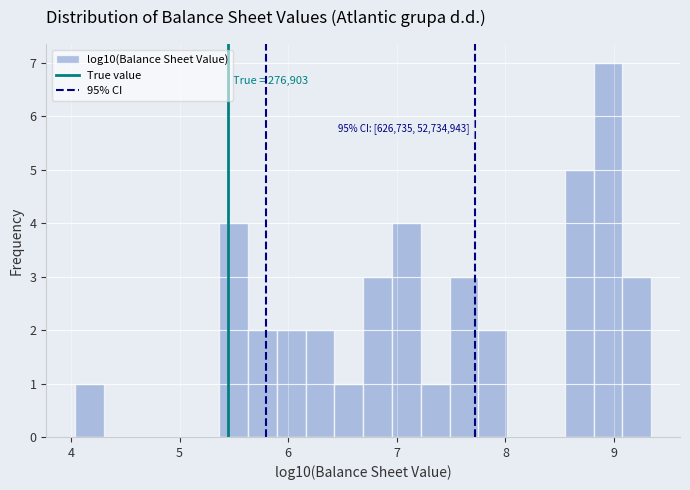

Around what value on the x-axis is the tallest bar? Give the approximate position of its centre, as read against the axis.

8.9